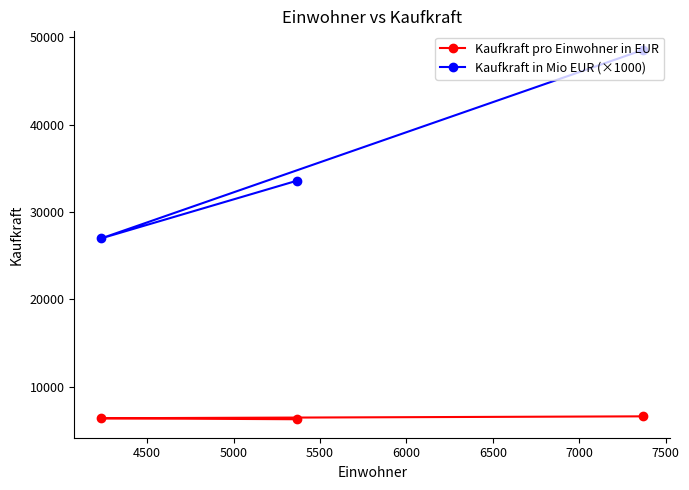

What is the average value of the Kaufkraft in Mio EUR (×1000) series?

36386.3